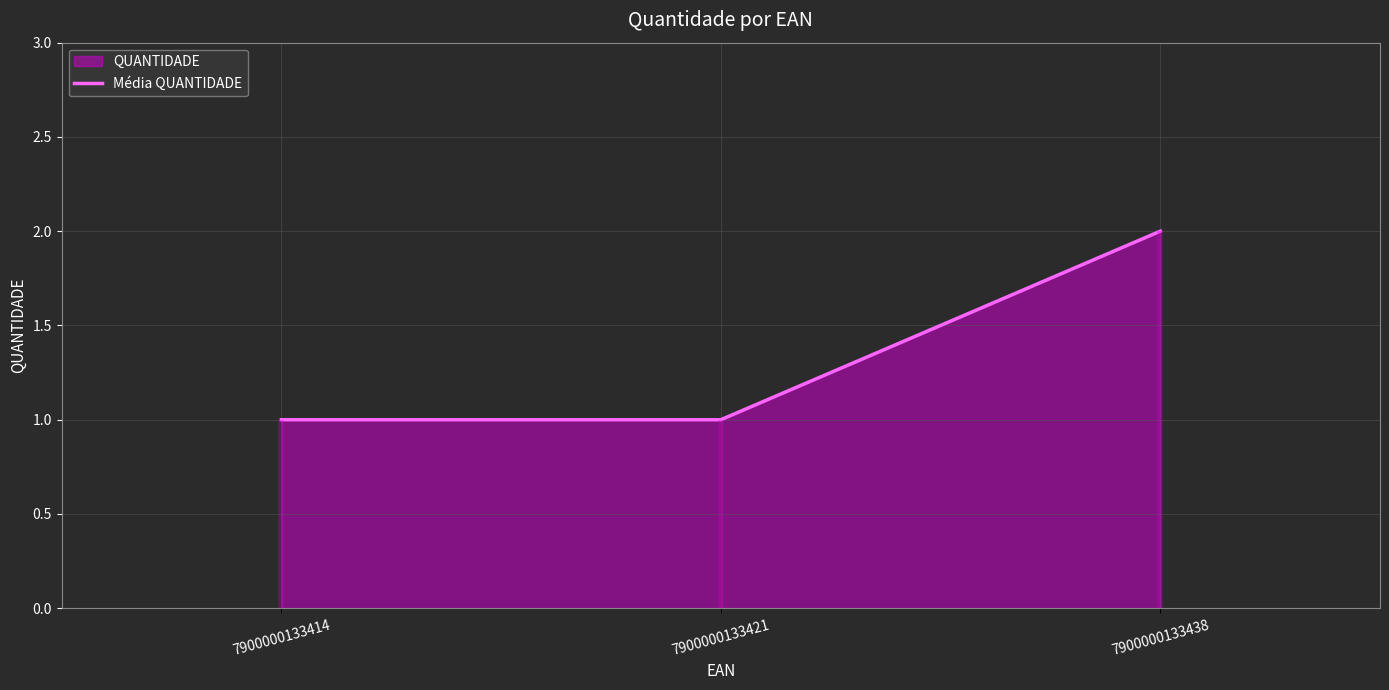

What is the value of the 2nd point from the left?

1